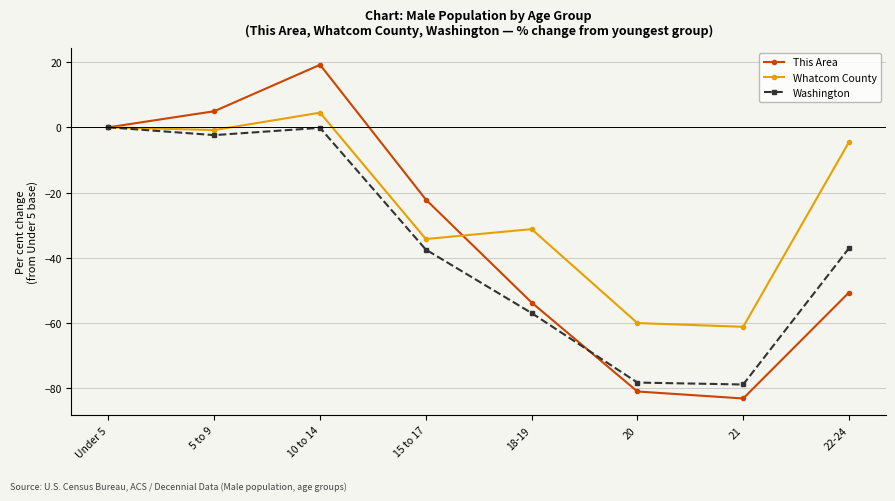

Which series has the widest spread of values?

This Area